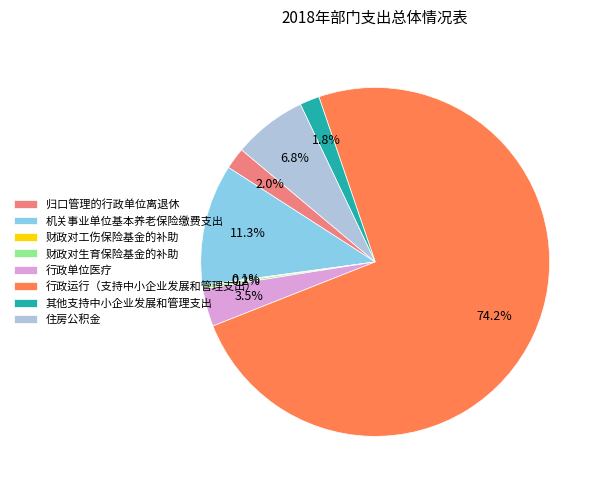

What percentage is NOT represented by 归口管理的行政单位离退休?

98.0%